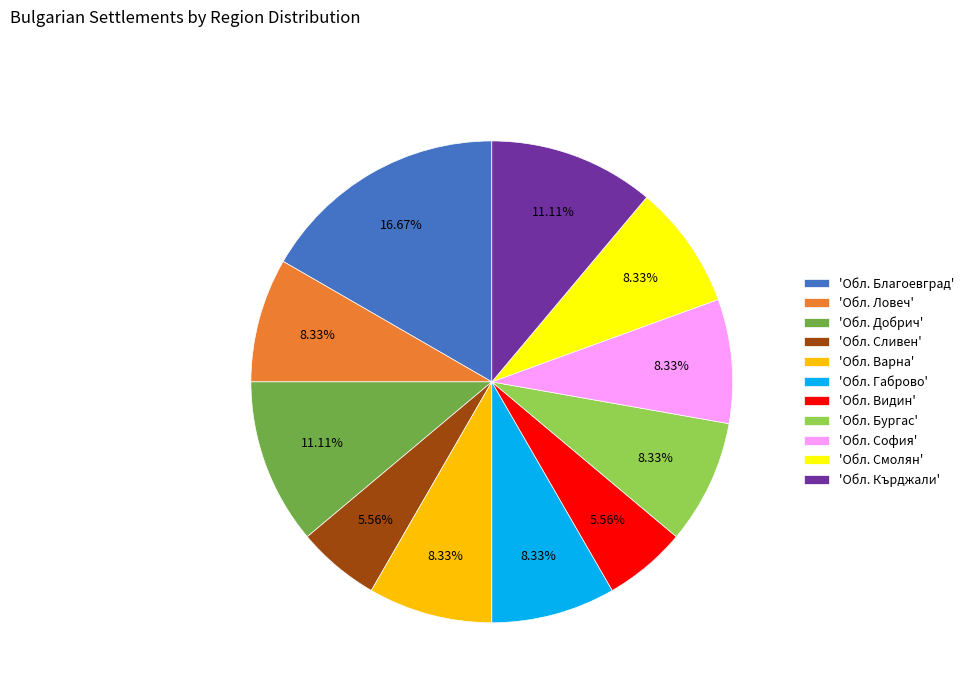

Combined, do 'Обл. Смолян' and 'Обл. Сливен' account for over 50%?

No